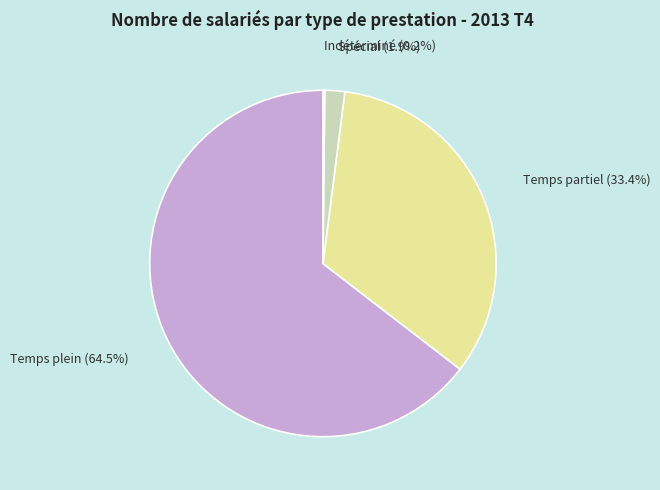

Is there a majority slice in this chart?

Yes